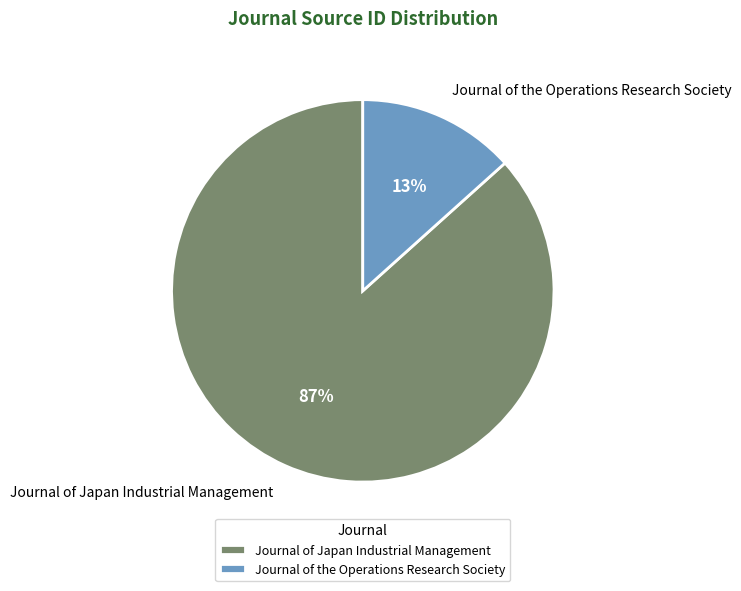

The Journal of the Operations Research Society slice represents 13% of the pie. True or false?

True